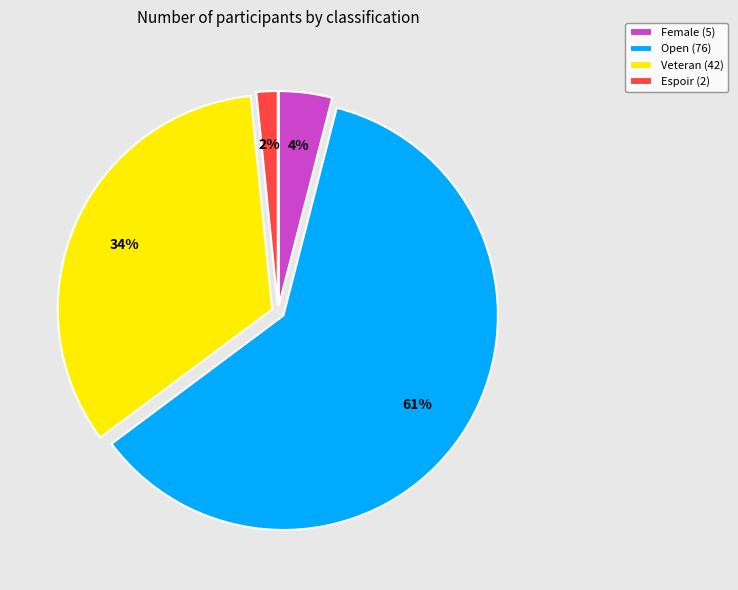

What is the ratio of the value at Open (76) to the value at Female (5)?

15.2